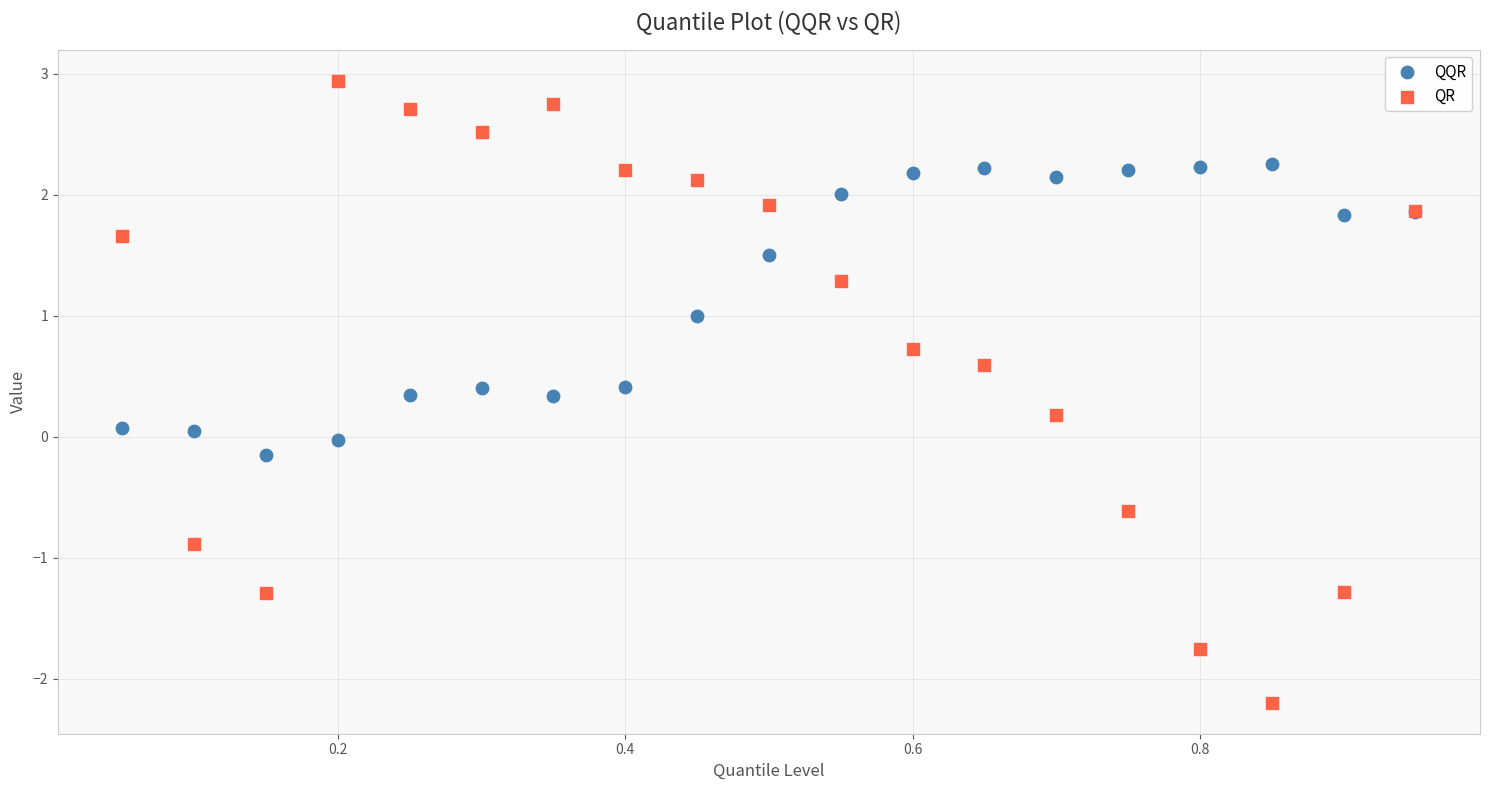

Which series has the largest Y range (max minus min)?

QR